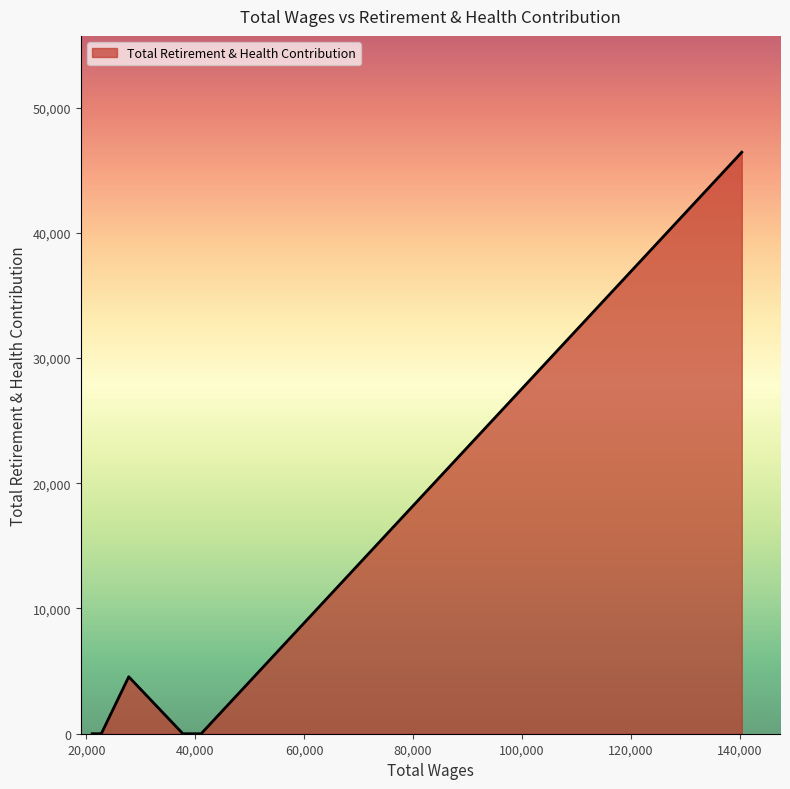

What is the difference between the maximum and minimum values?

46439